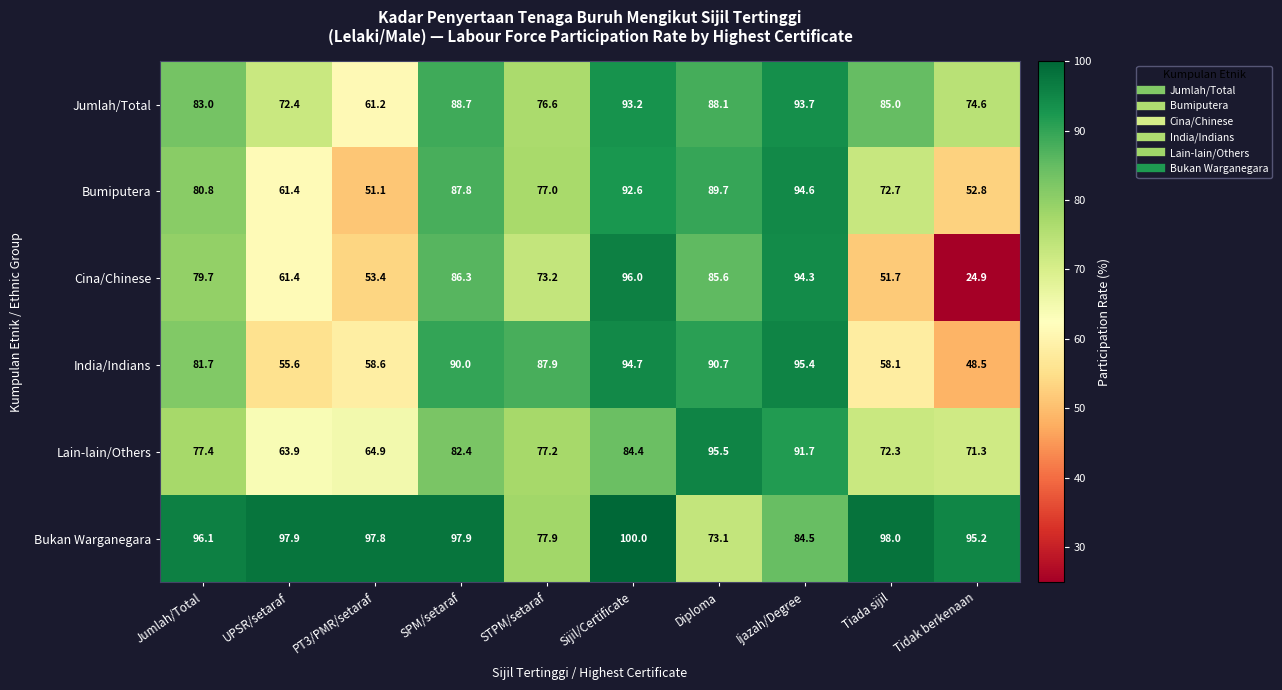

At how many categories does at least one series exceed 45?

10